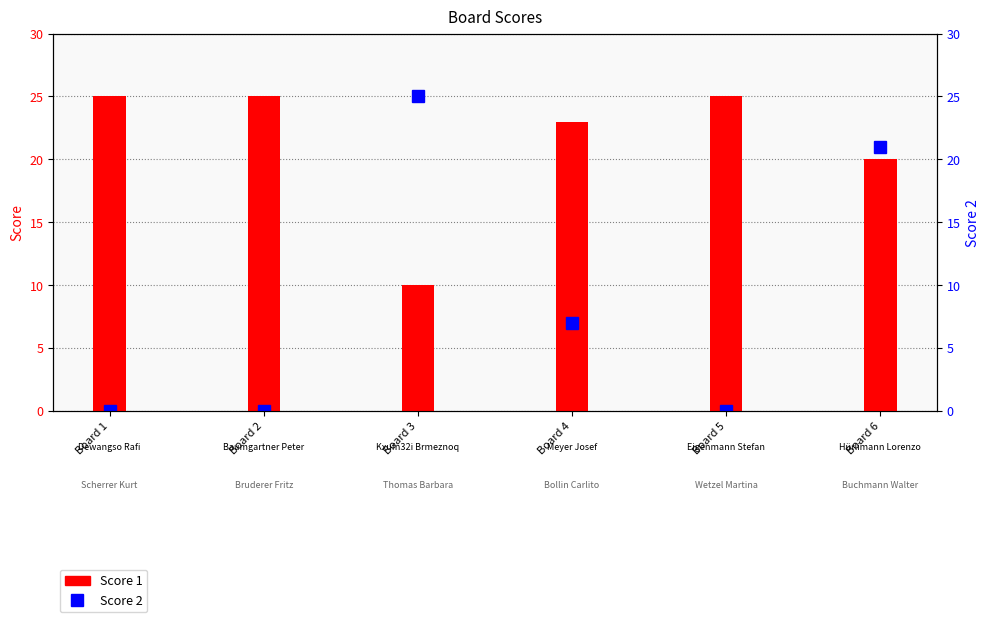

Read the Score 1 value at Board 2, to the nearest 10.

20